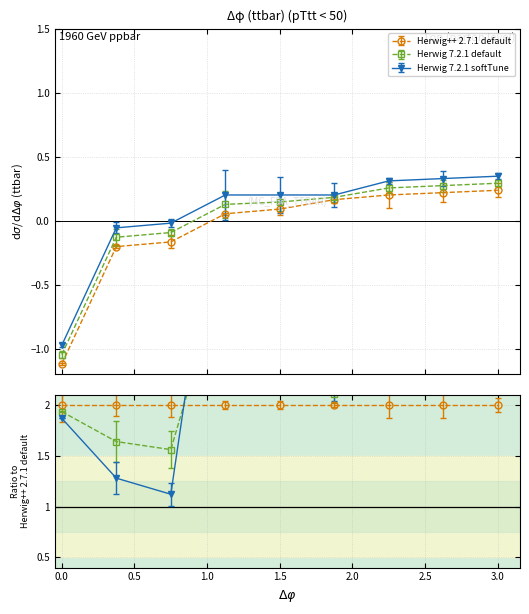

What is the value of the Herwig 7.2.1 default point at the 3rd from the left?

-0.1